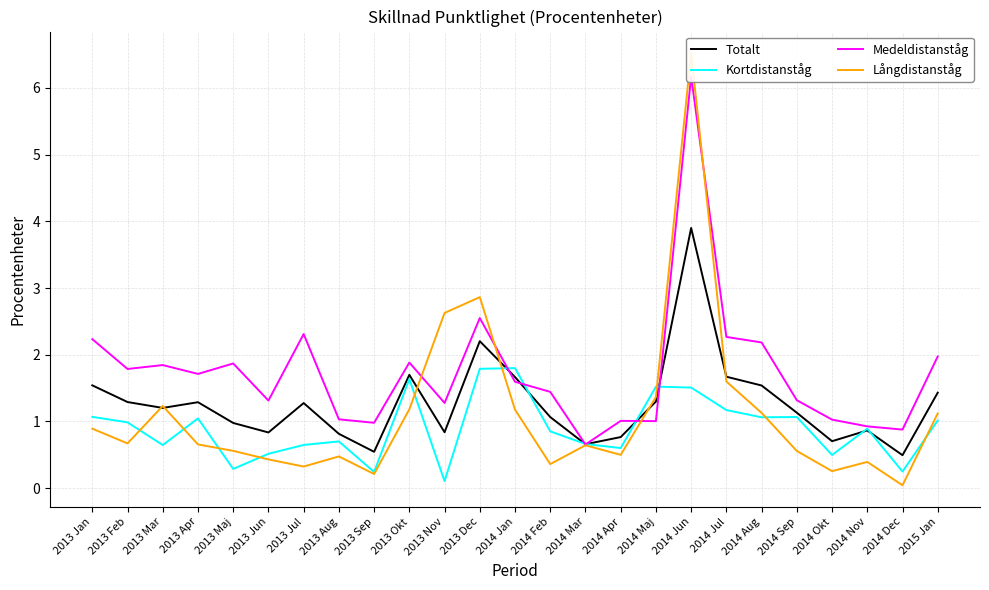

What is the spread (max minus min) of values at 2014 Jul?

1.1